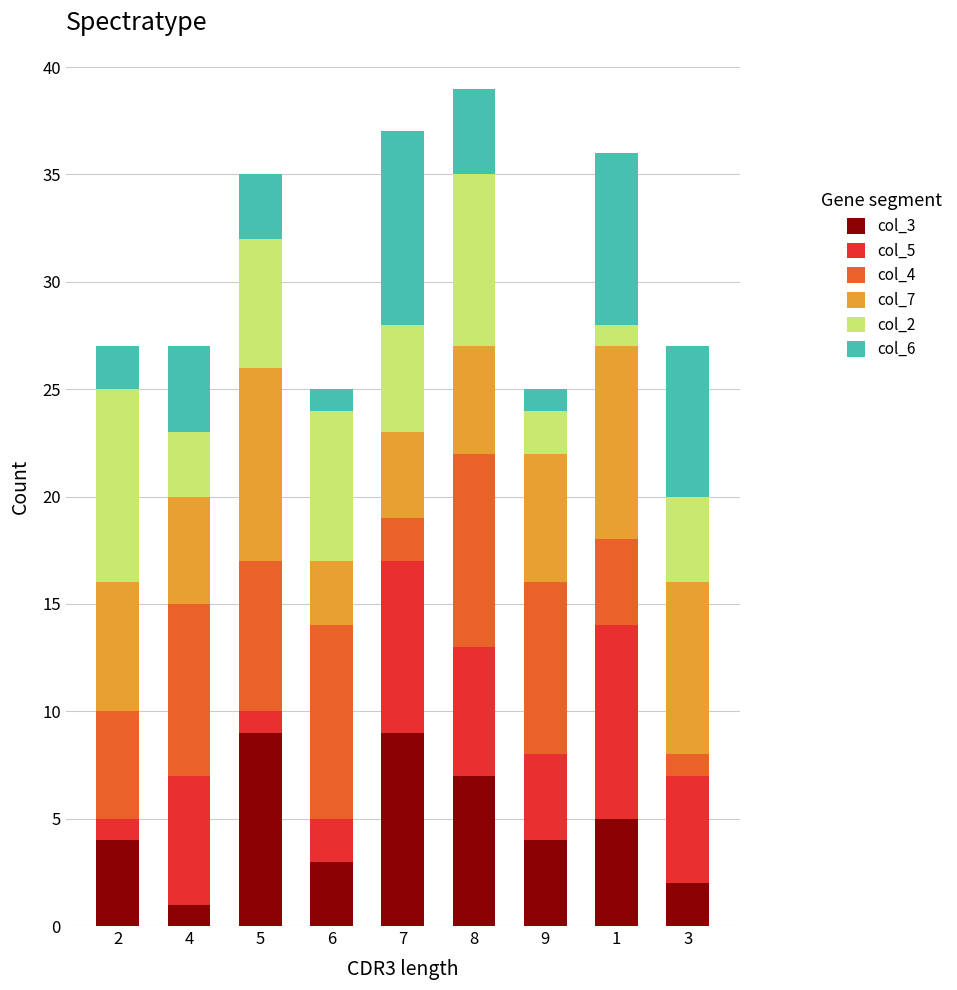

At which category is the sum across all series the highest?

8